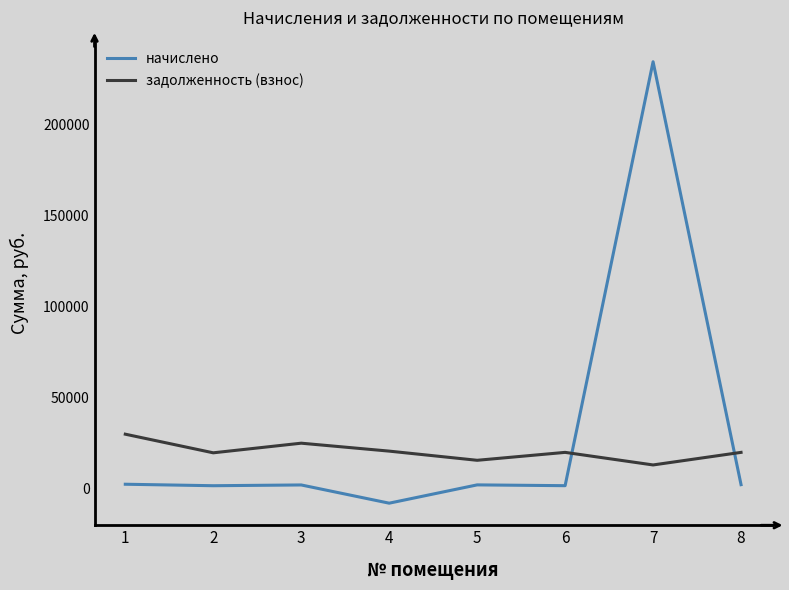

What is the difference between the maximum and minimum values in the задолженность (взнос) series?

16924.6